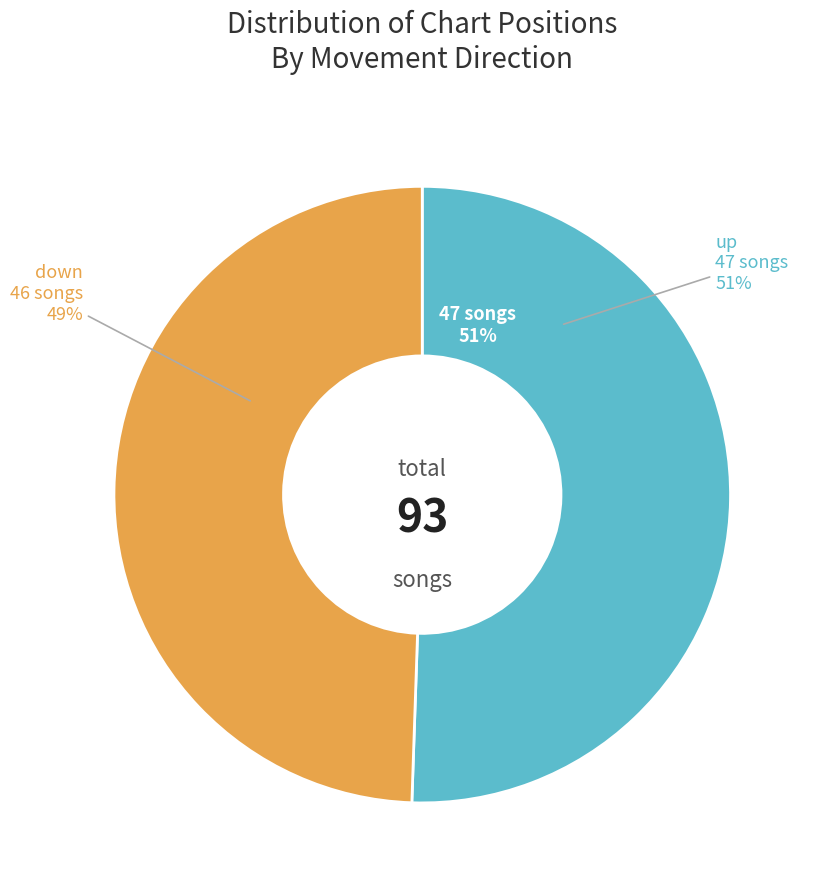

Rank the categories by value from lowest to highest.

down, up